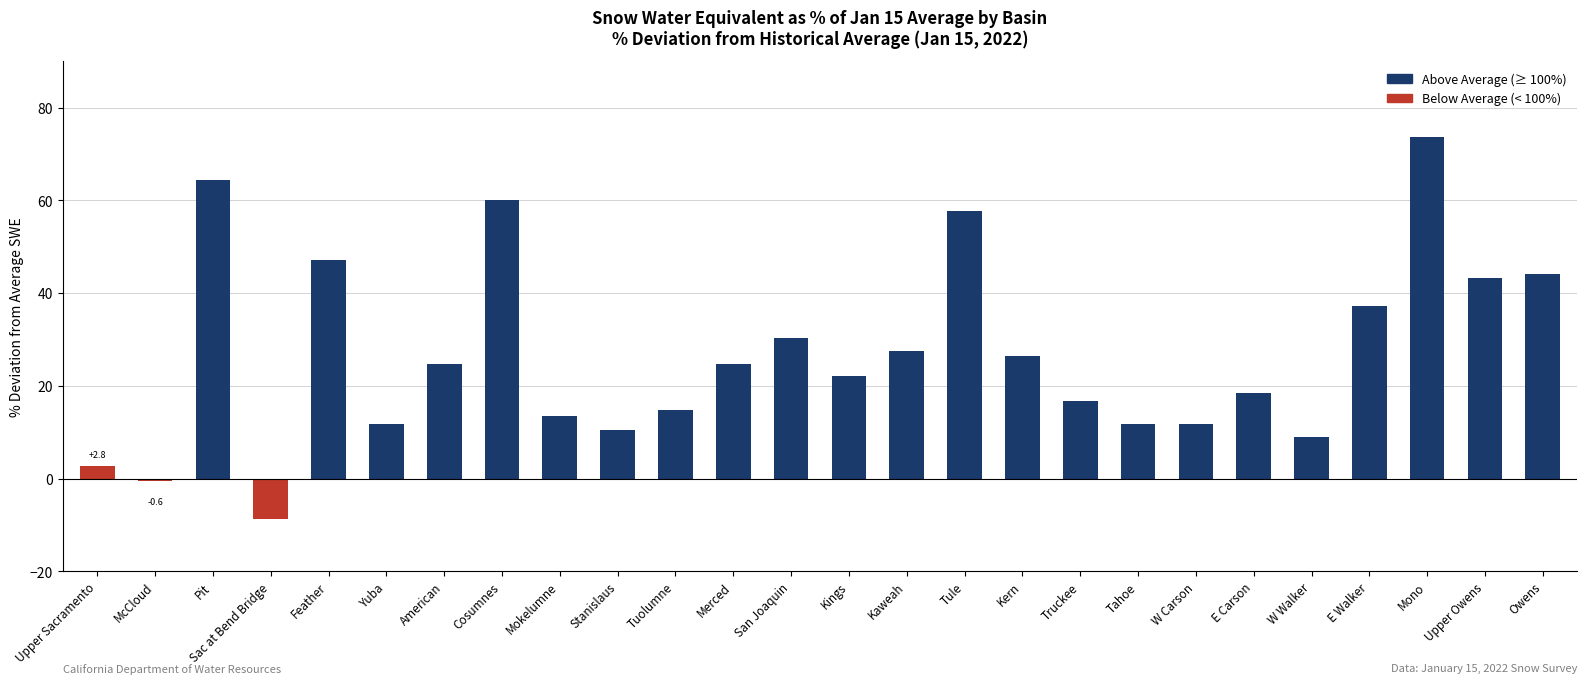

Count the number of categories in the chart.

26